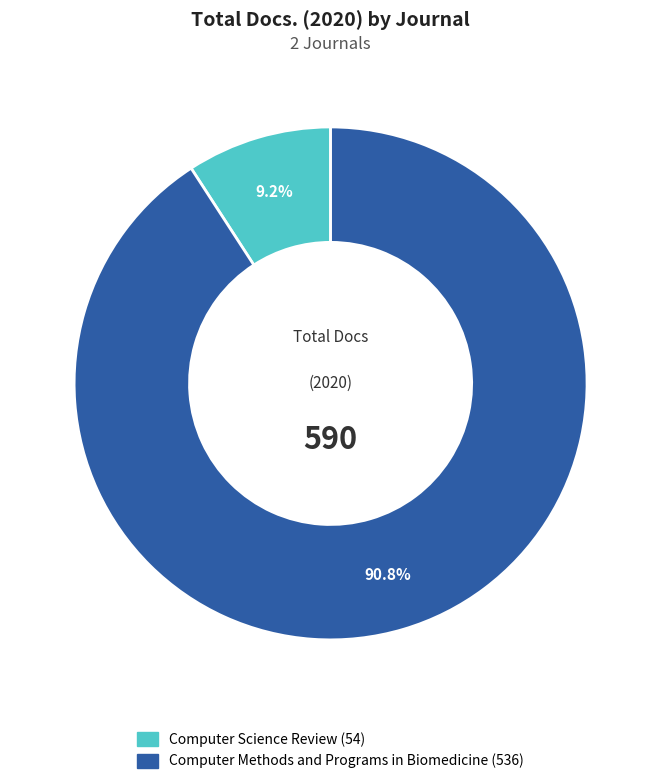

Which category has the biggest portion of the pie?

Computer Methods and Programs in Biomedicine